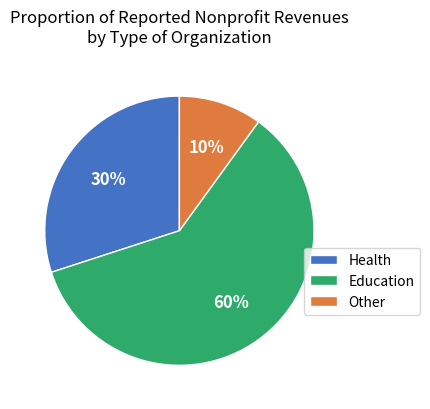

Is there any slice that represents more than half of the pie?

Yes